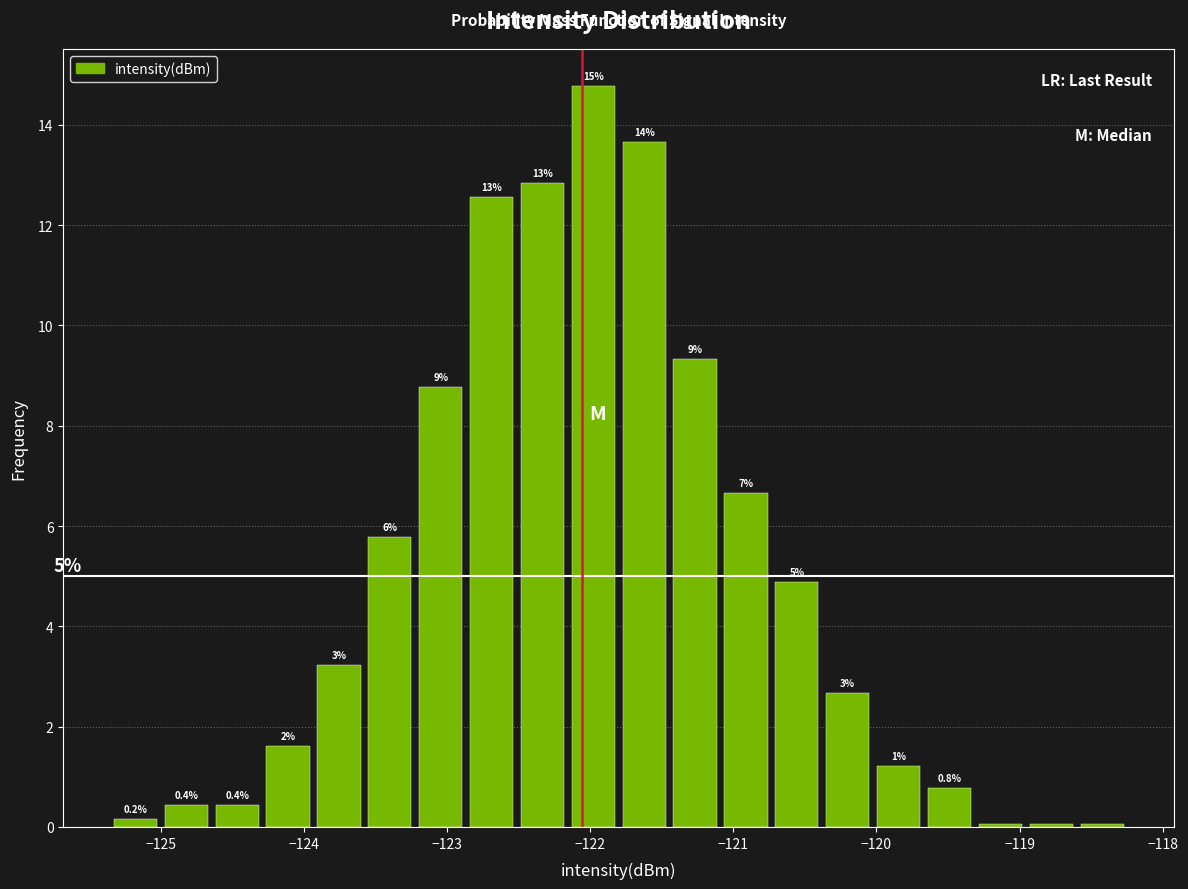

Read against the x-axis, roughly where is the centre of the tallest bar?

-122.0